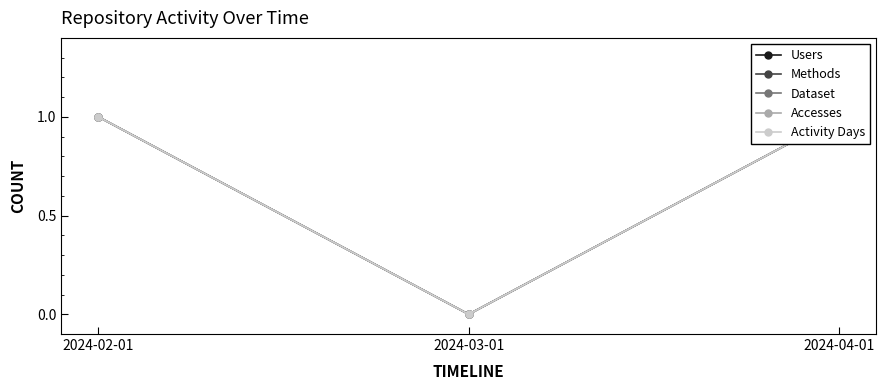

True or false: Users has a value of 1 at 2024-04-01.

True